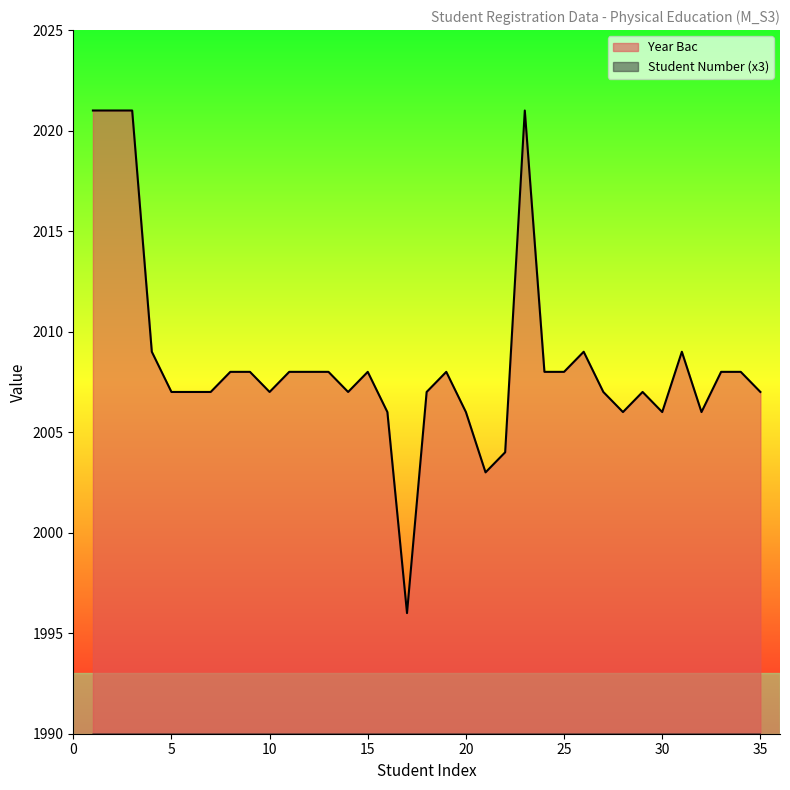

What value does the Student Number series have at 30, to the nearest 5?

90